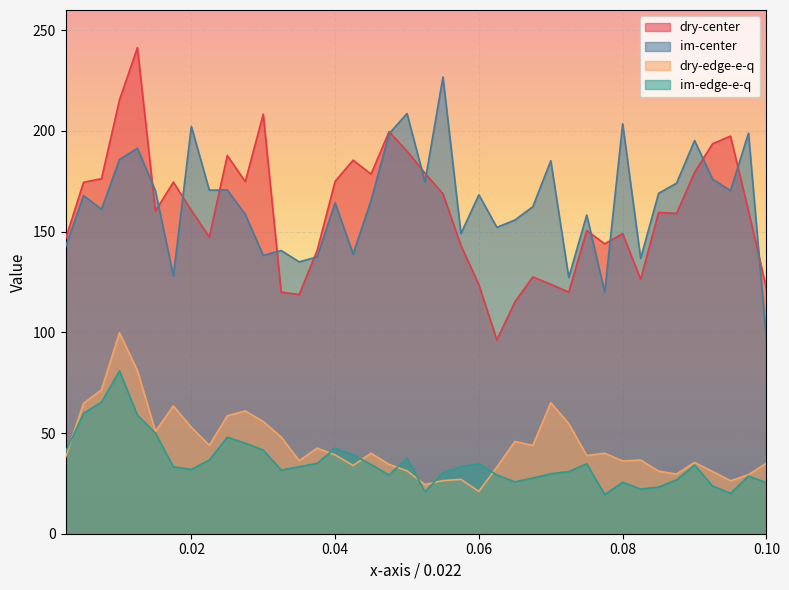

True or false: dry-center has more than 0 points higher than both neighbors.

True